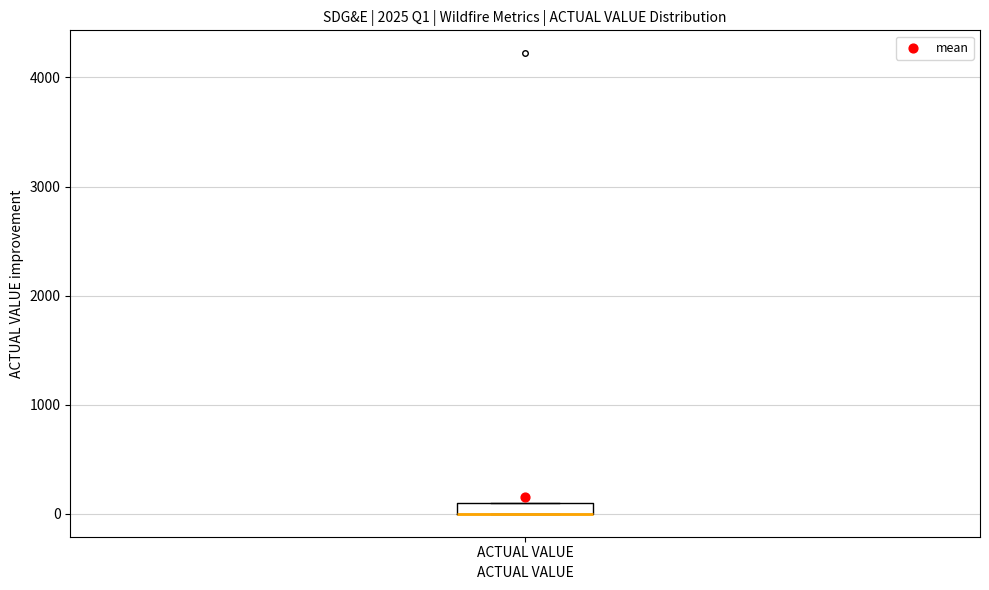

Where is the lower edge of the box for ACTUAL VALUE on the y-axis? The values are not printed on the chart, so give them approximately, as read against the axis.

0